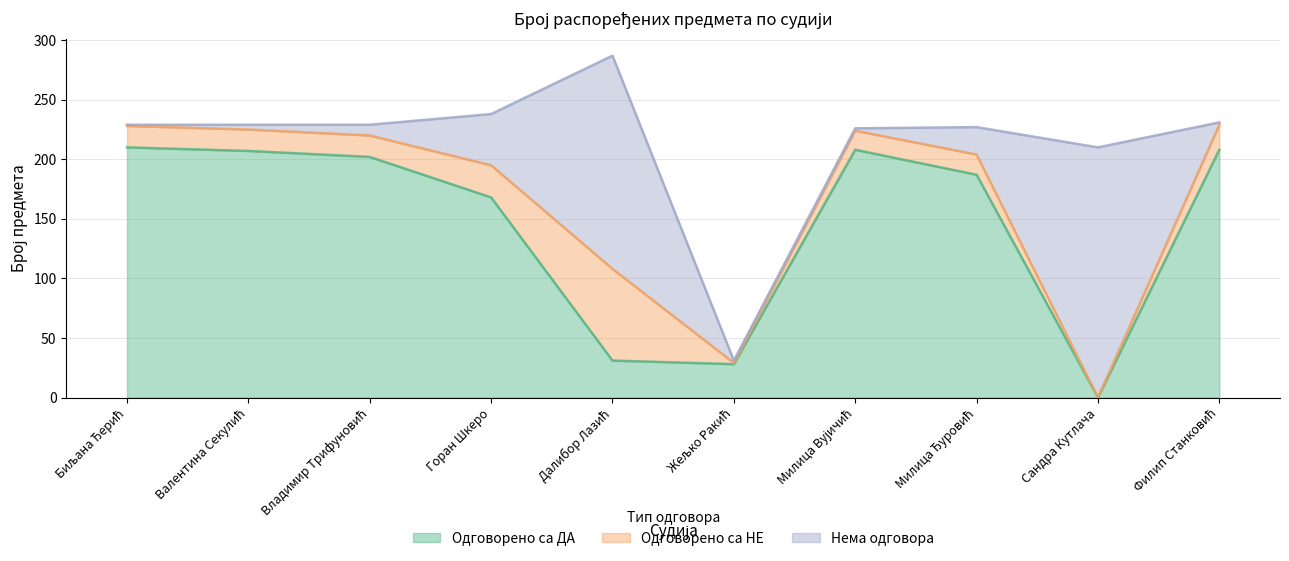

How many interior local valleys does the Одговорено са ДА series have?

2